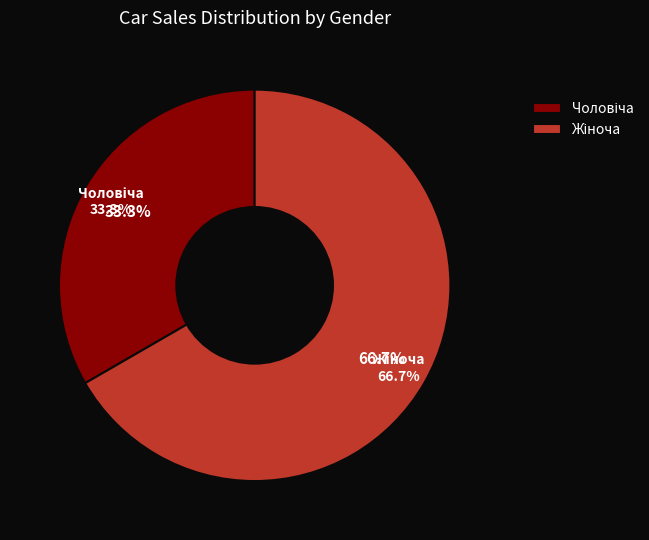

Between Жіноча and Чоловіча, which is larger?

Жіноча